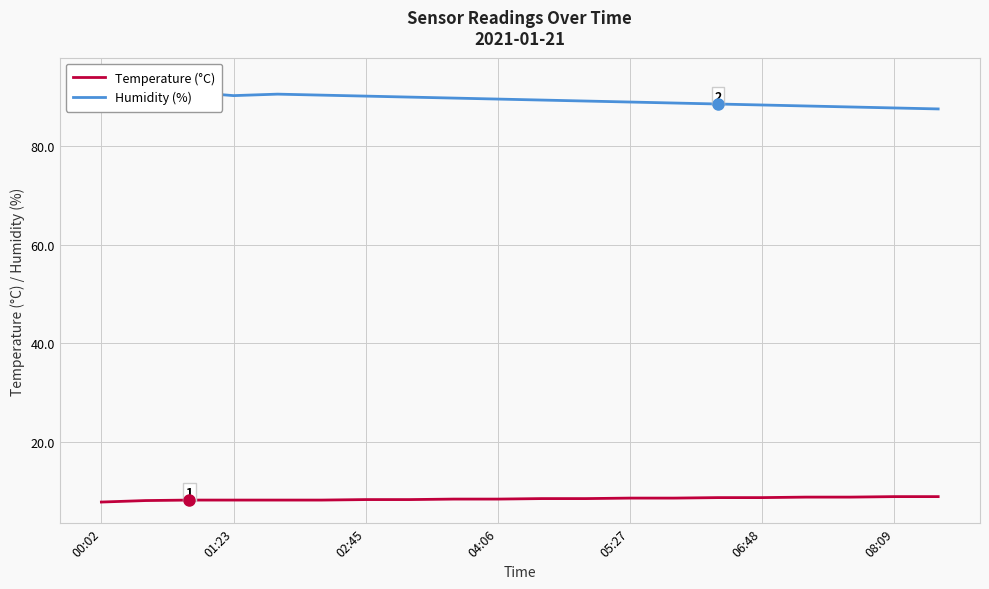

Is the value of Temperature (°C) at 10 greater than the value of Humidity (%) at 16?

No